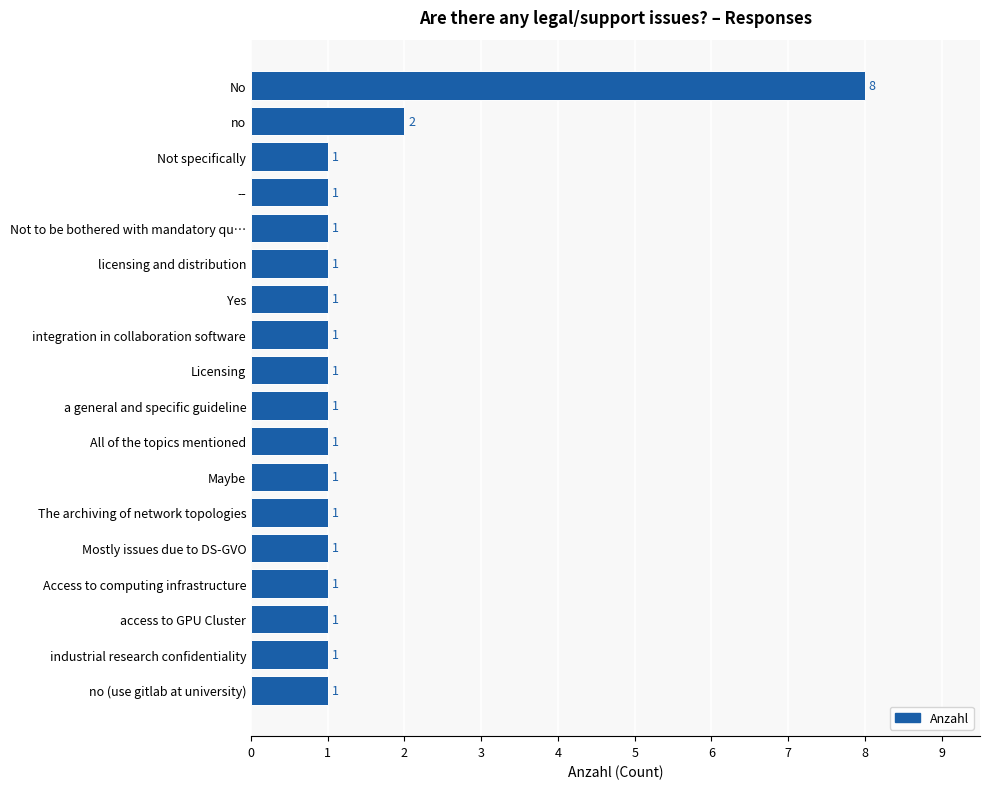

Reading bottom to top, what are all the values shown in this chart?

1	1	1	1	1	1	1	1	1	1	1	1	1	1	1	1	2	8